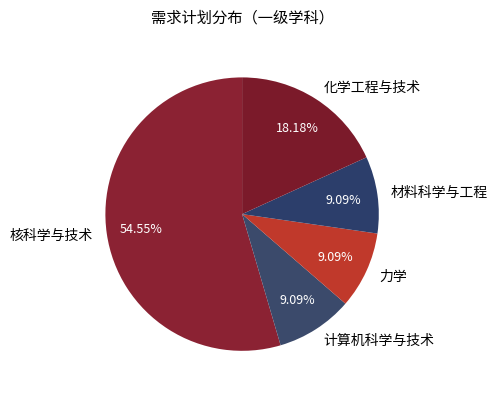

Do 核科学与技术 and 计算机科学与技术 together represent more than half of the pie?

Yes